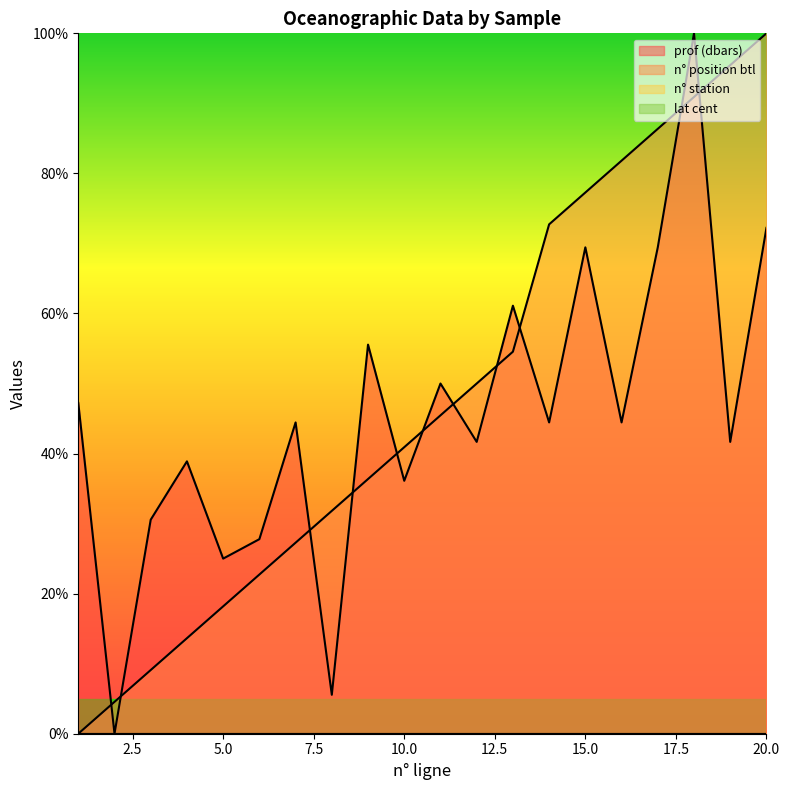

True or false: n° position btl has a value of 95.5 at 19.

True